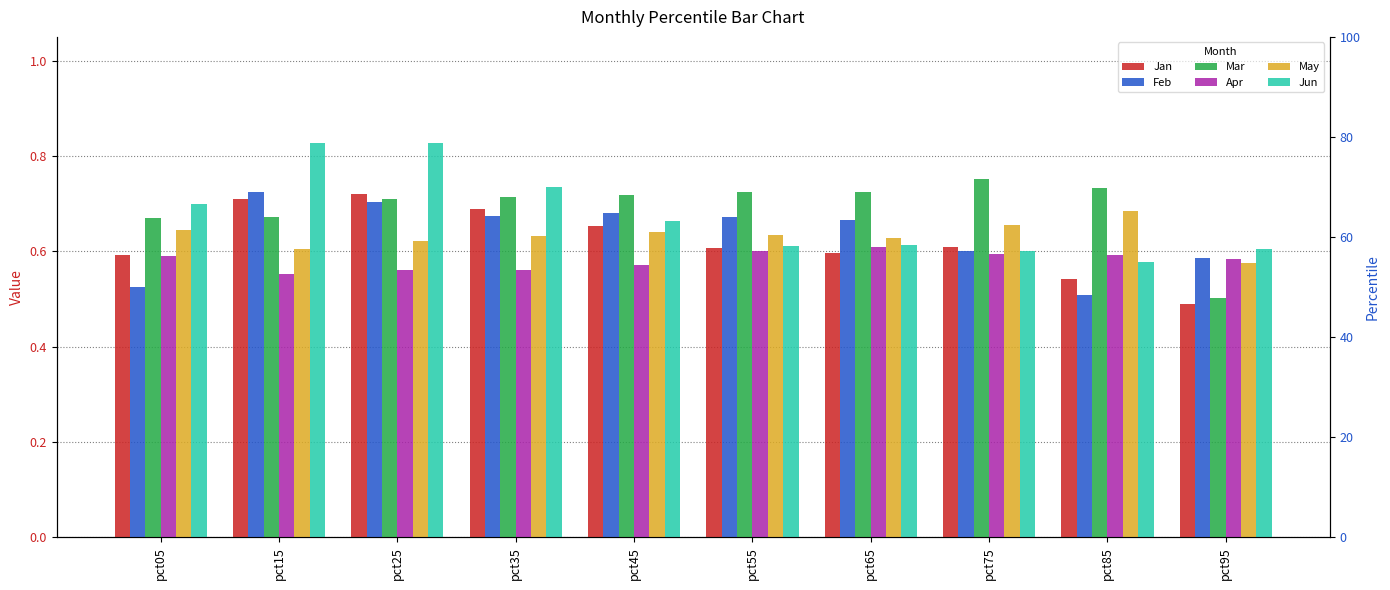

Reading right to left, extract all data points from this chart.

Jan: 0.5	0.5	0.6	0.6	0.6	0.7	0.7	0.7	0.7	0.6
Feb: 0.6	0.5	0.6	0.7	0.7	0.7	0.7	0.7	0.7	0.5
Mar: 0.5	0.7	0.8	0.7	0.7	0.7	0.7	0.7	0.7	0.7
Apr: 0.6	0.6	0.6	0.6	0.6	0.6	0.6	0.6	0.6	0.6
May: 0.6	0.7	0.7	0.6	0.6	0.6	0.6	0.6	0.6	0.6
Jun: 0.6	0.6	0.6	0.6	0.6	0.7	0.7	0.8	0.8	0.7